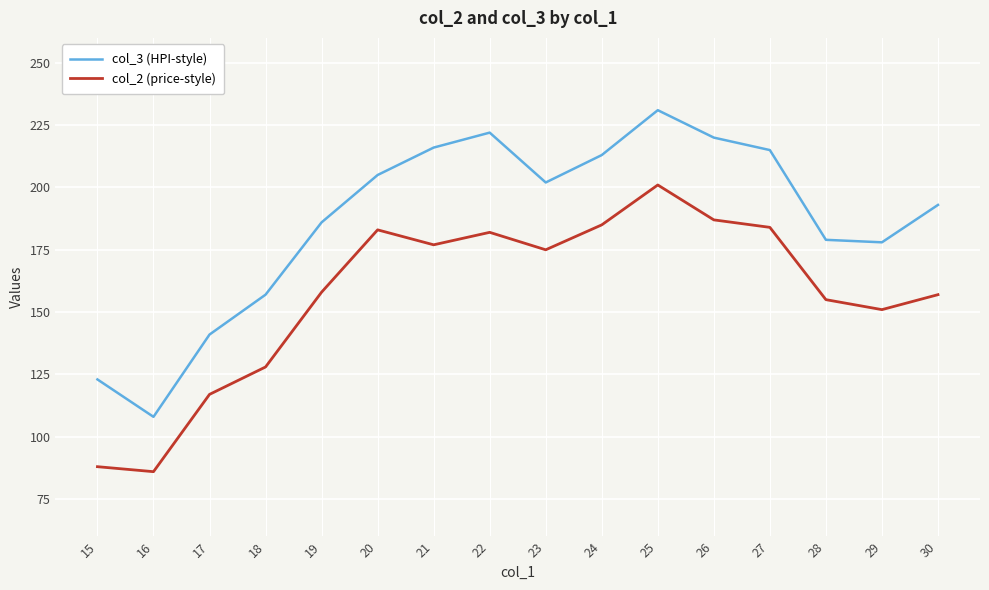

Rank the series by their maximum value, from lowest to highest.

col_2 (price-style), col_3 (HPI-style)